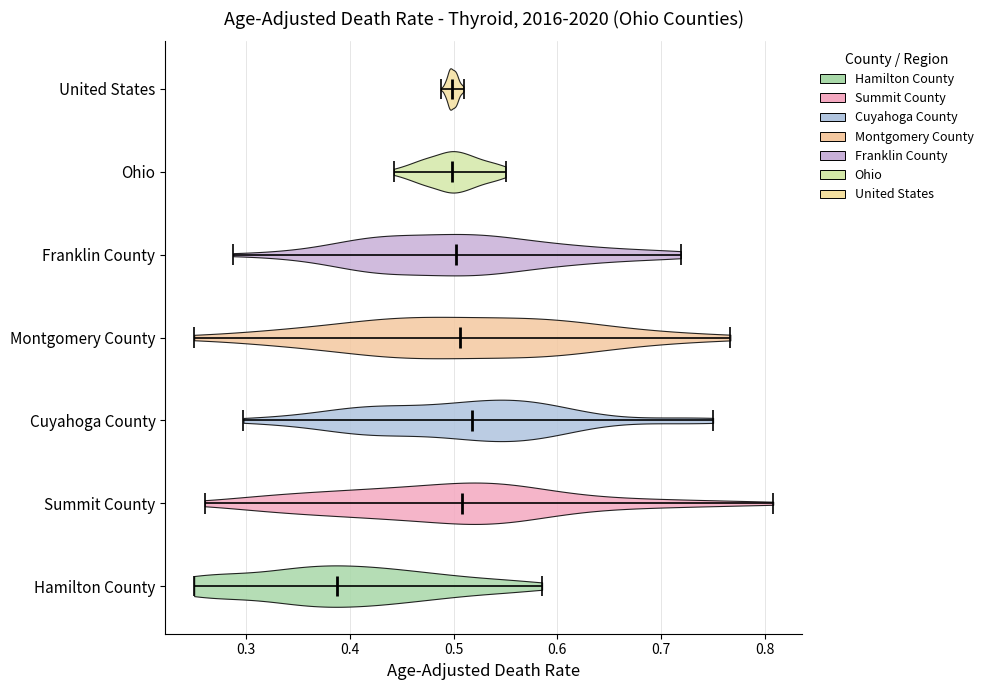

What is the highest point the violin for Hamilton County reaches on the x-axis? The values are not printed on the chart, so give them approximately, as read against the axis.

0.59